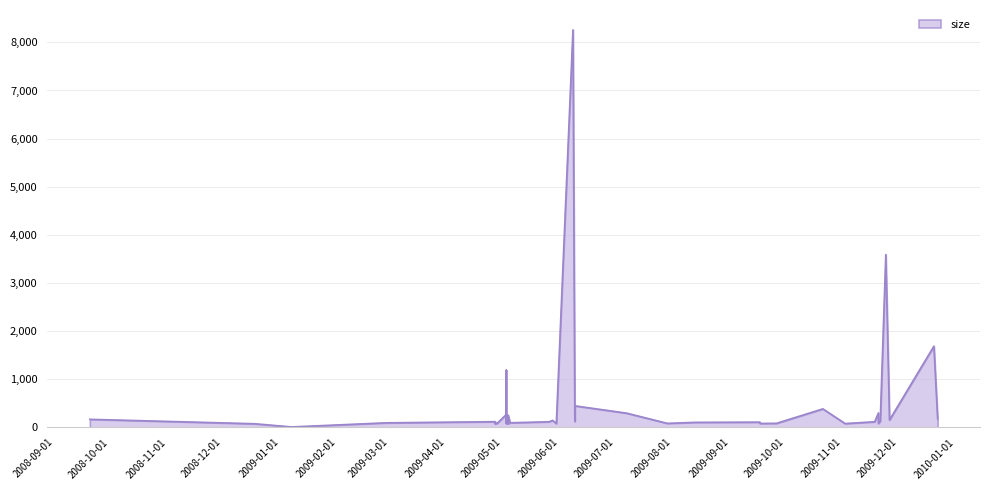

What is the sum of all values?

19992